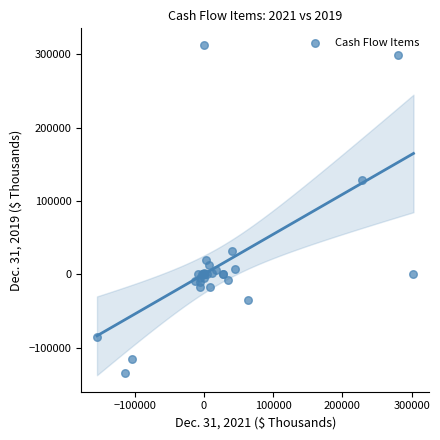

What Y value in the scatter plot is closest to 89314?

128929